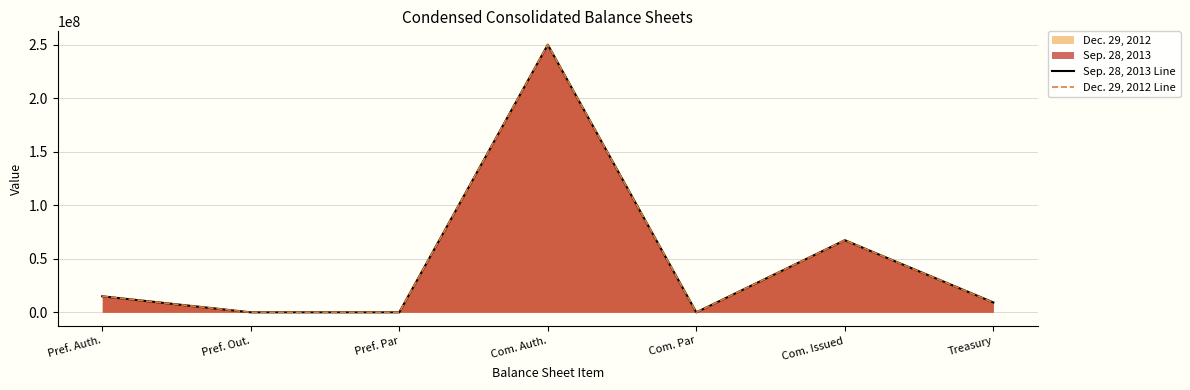

In Dec. 29, 2012 Line, how many points are lower than both neighbors (excluding endpoints)?

2